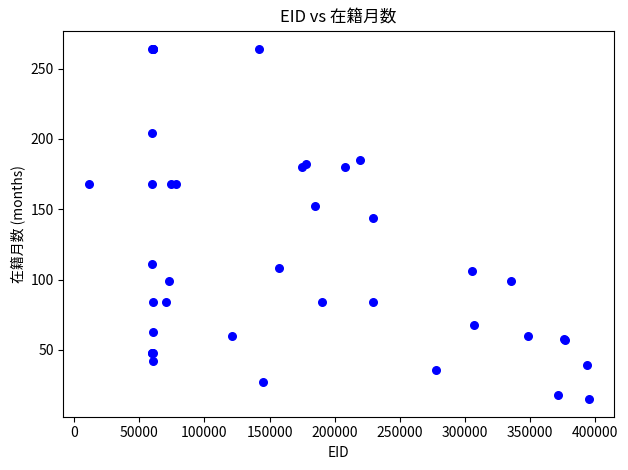

What Y value in the scatter plot is closest to 139?

144